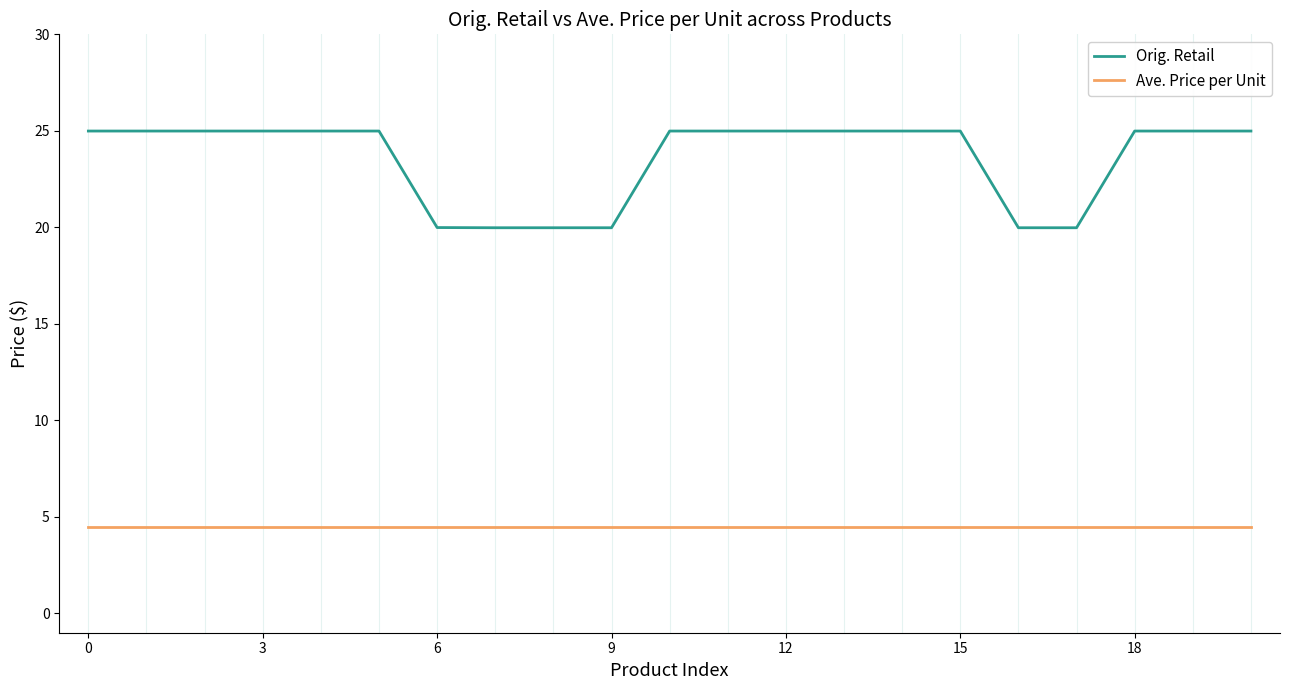

What is the difference between the maximum and minimum values in the Orig. Retail series?

5.0